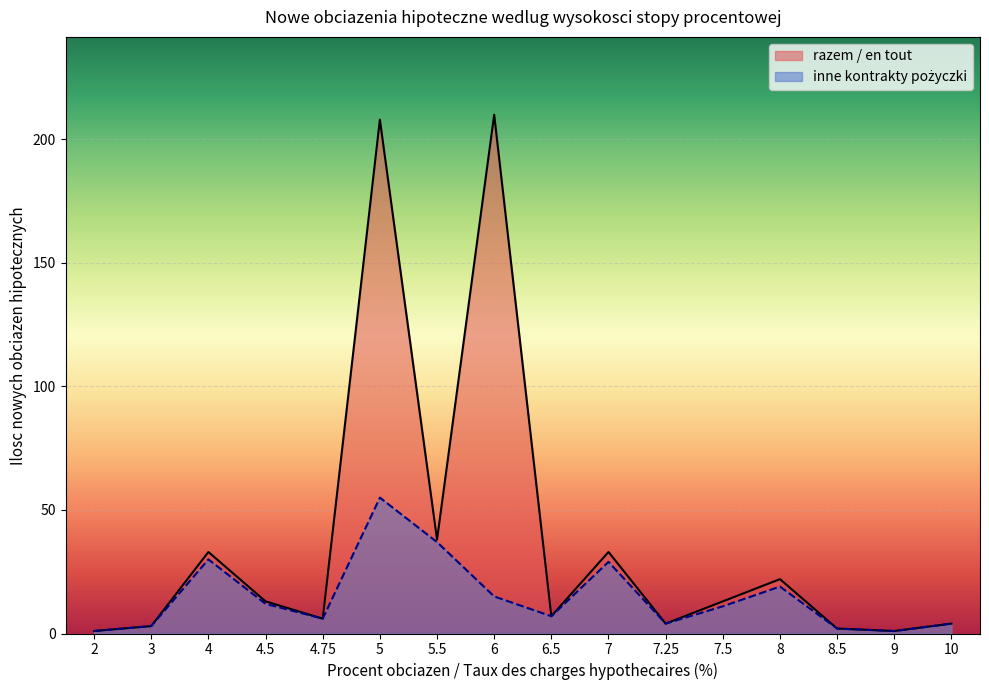

What is the label of the 11th point from the left?

7.25